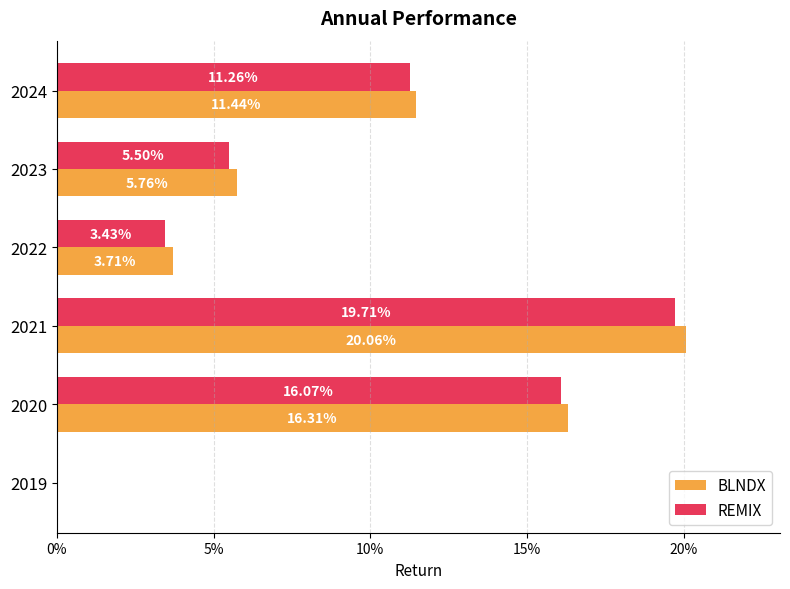

What are all the series names shown in the legend?

BLNDX, REMIX